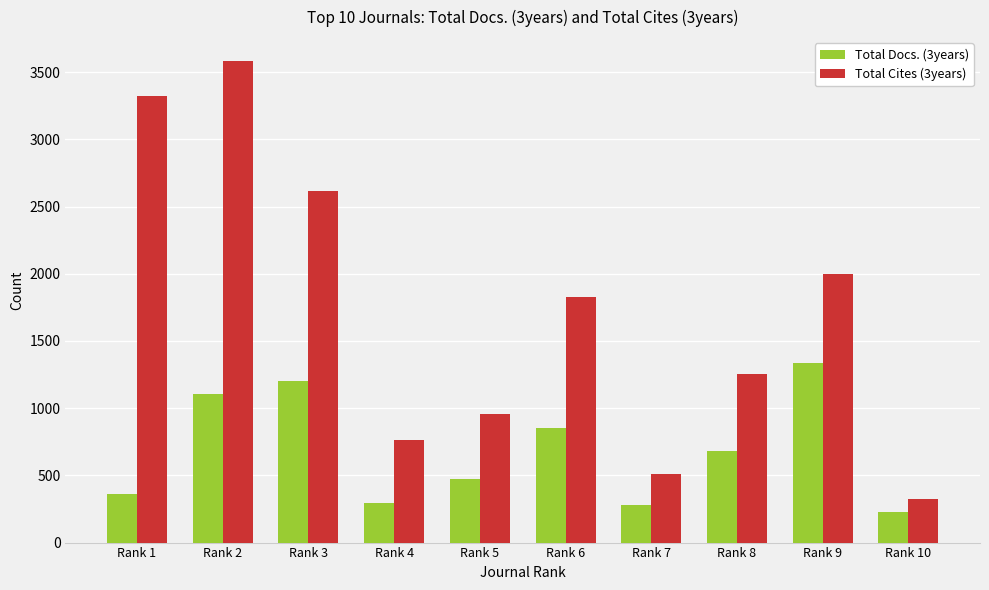

How many distinct data groups are displayed?

2